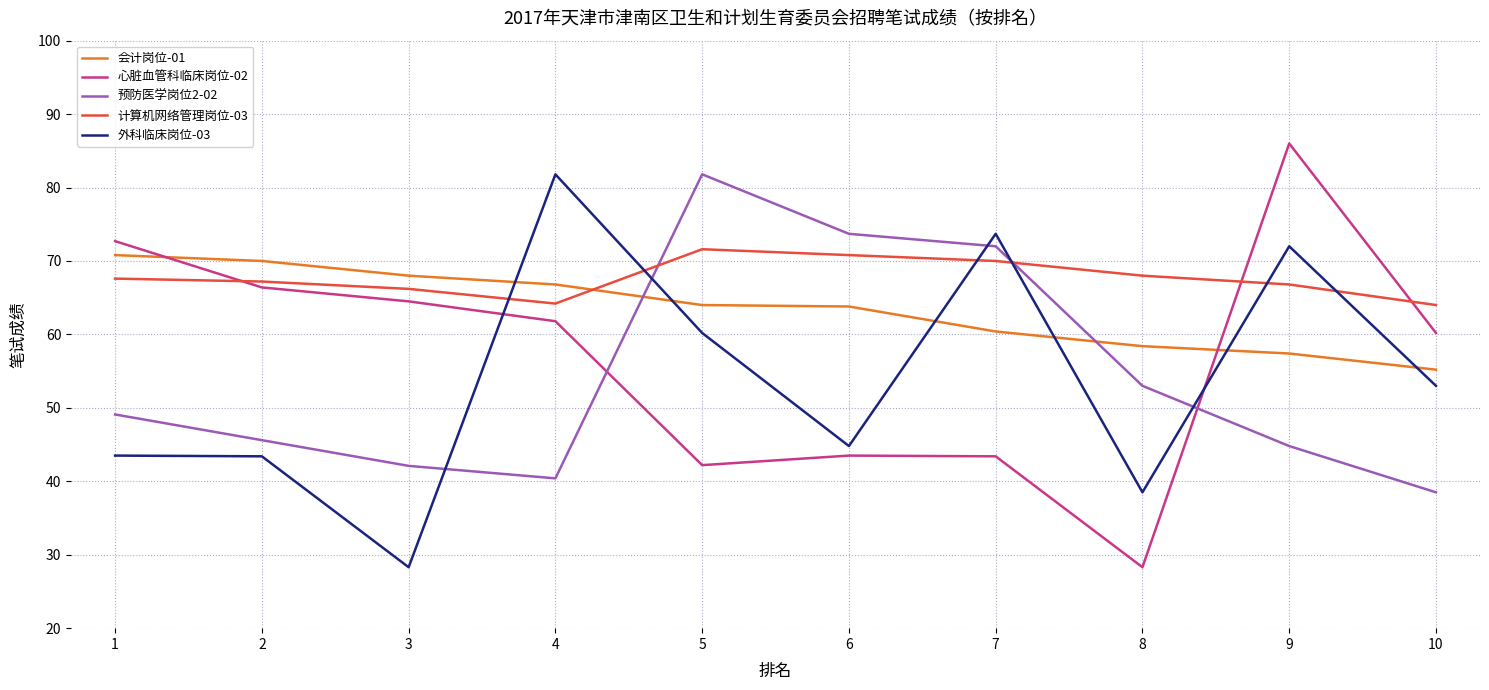

How many lines are shown in the chart?

5